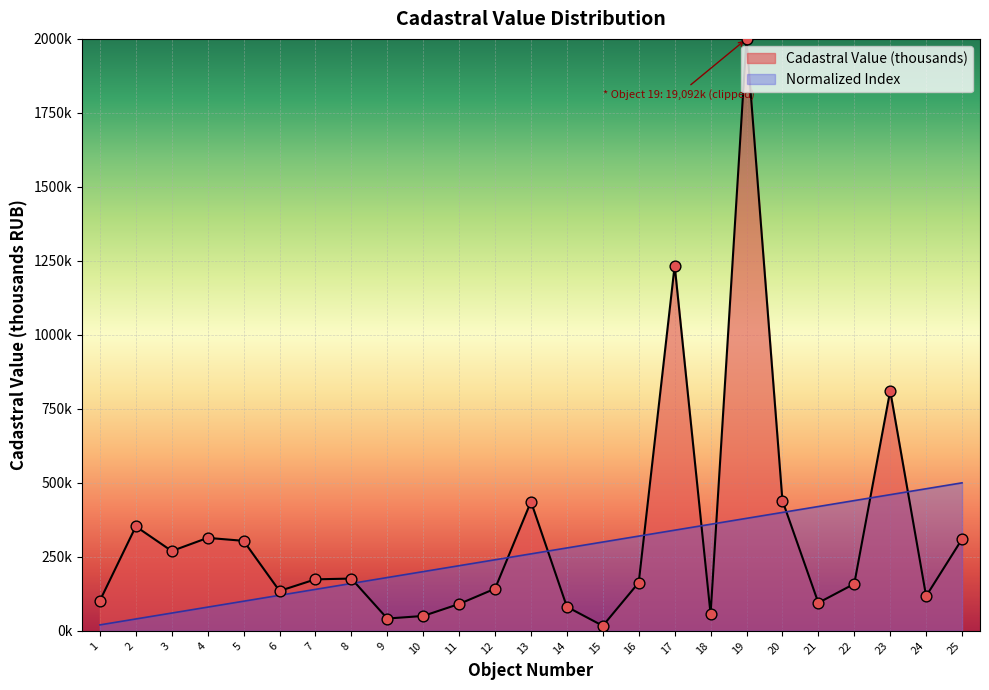

What is the change in value from 1 to 6?

+100